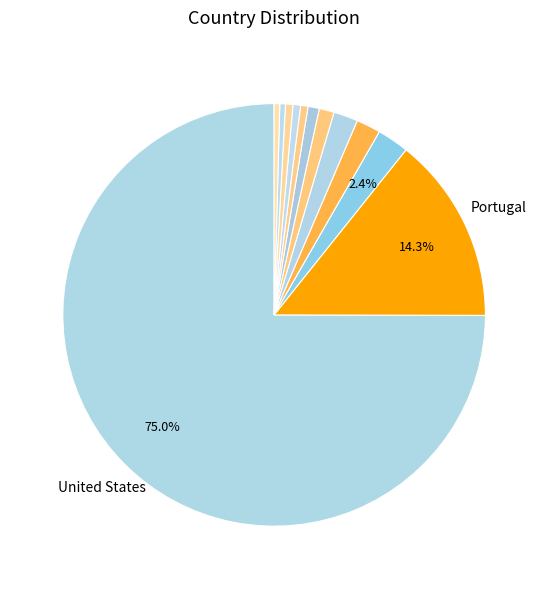

Rank the categories by value from highest to lowest.

United States, Portugal, Russian Federation, Brazil, Czech Republic, Latvia, Germany, Kuwait, China, United Kingdom, Sweden, Canada